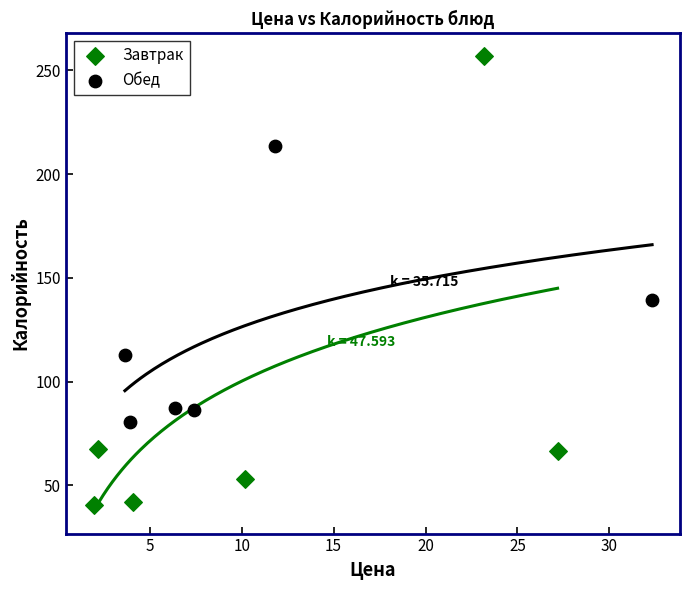

Which series contains the highest Y value?

Завтрак